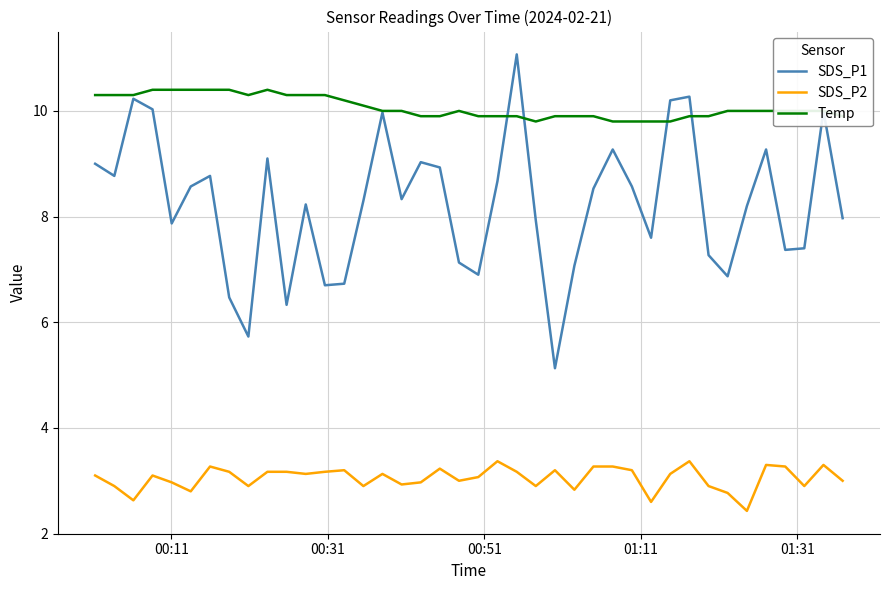

List the series in order of their peak value, lowest first.

SDS_P2, Temp, SDS_P1